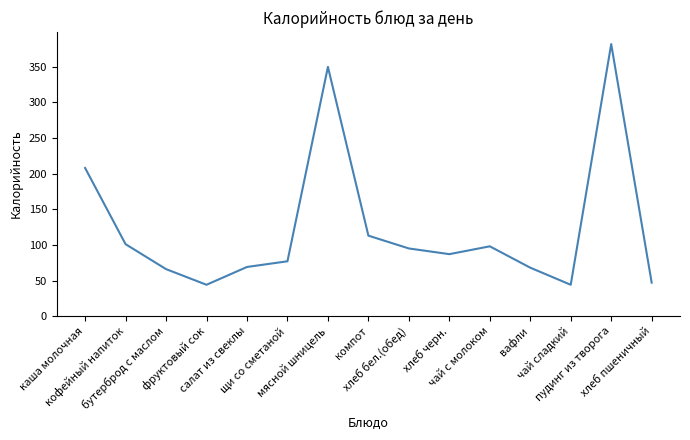

How many distinct data groups are displayed?

1